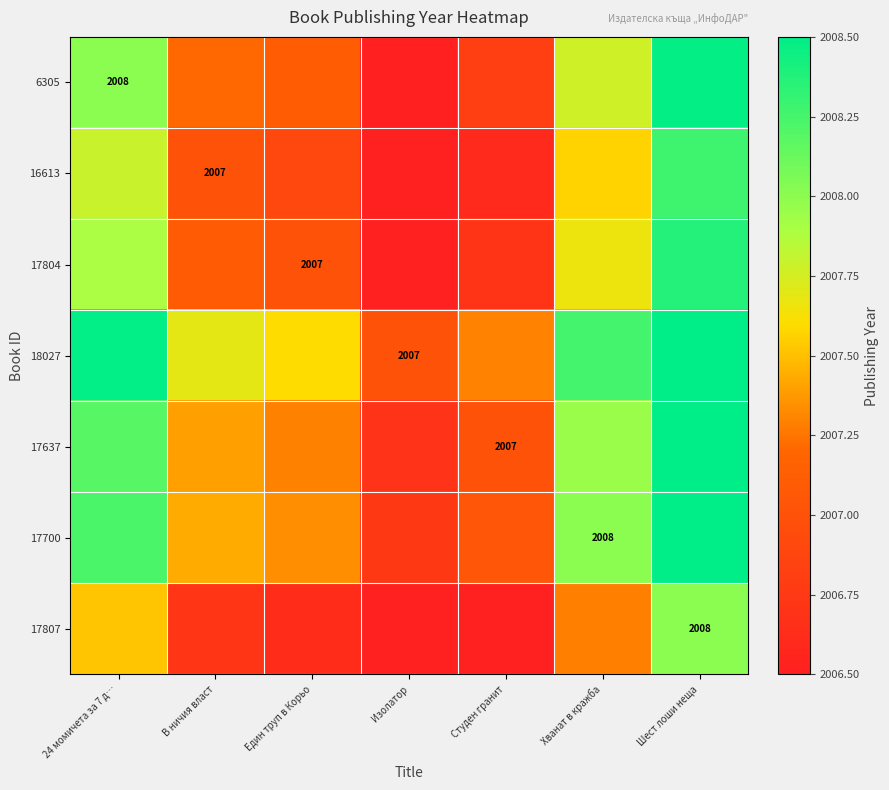

True or false: 6305 has a value of 3030.9 at 24 момичета за 7 д….

False